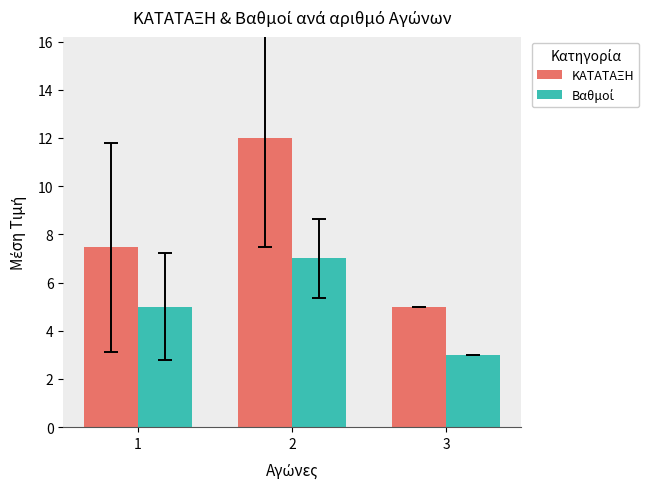

Which series has the largest range (max minus min)?

ΚΑΤΑΤΑΞΗ